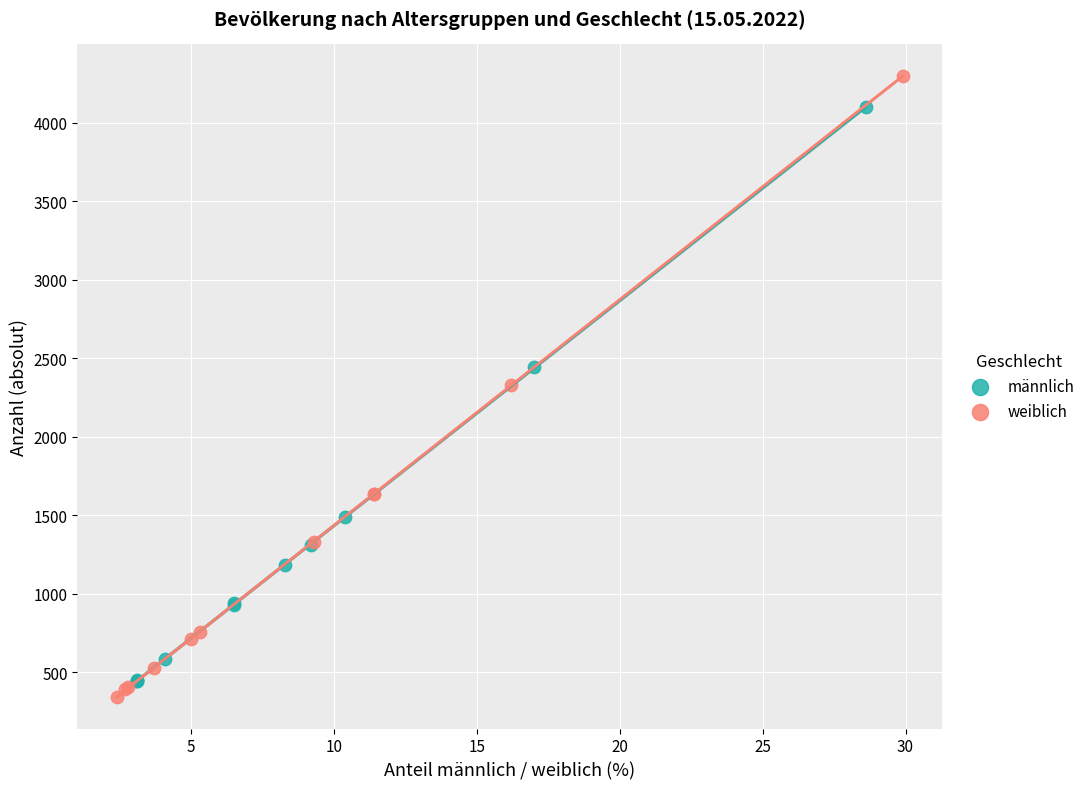

Which series has the widest spread of Y values?

weiblich